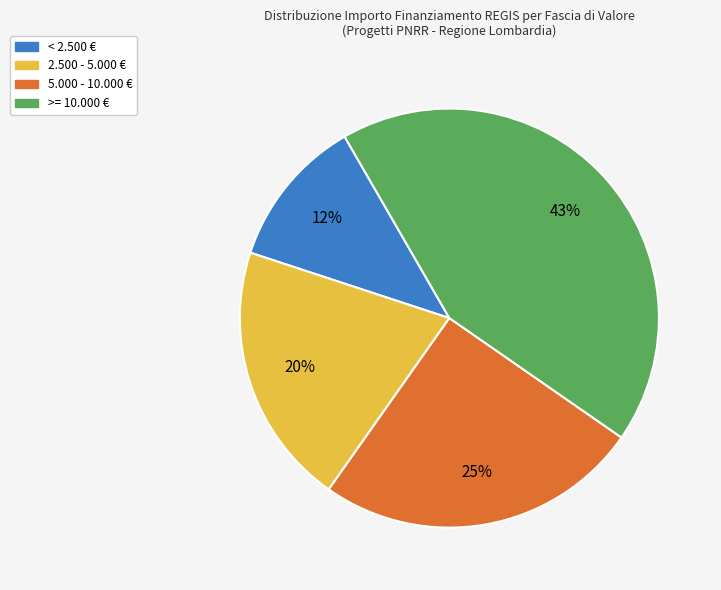

To the nearest percent, what is the average slice percentage?

25%